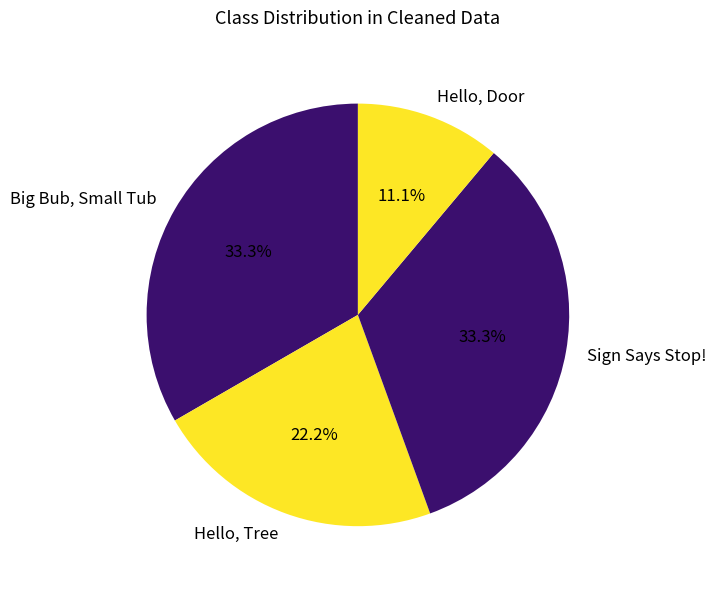

Which category has the smallest portion of the pie?

Hello, Door